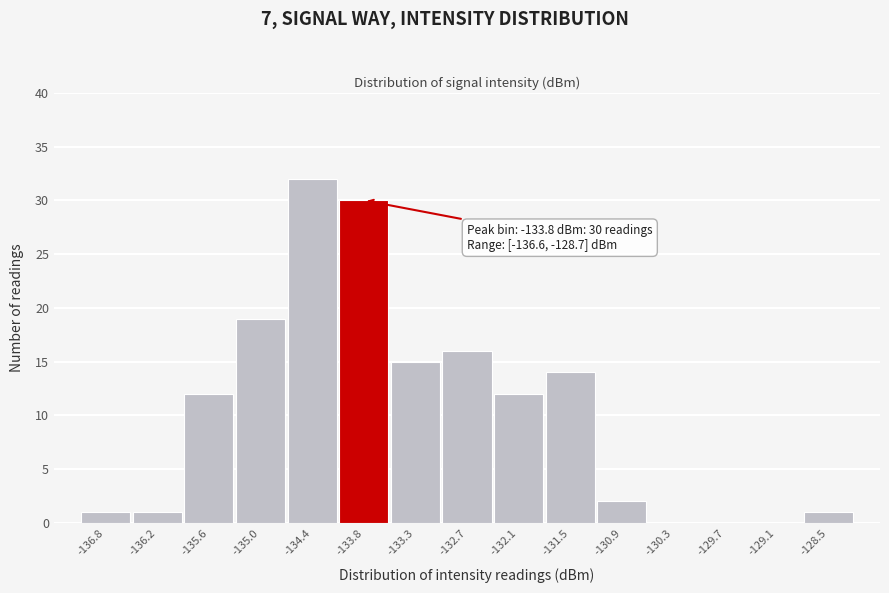

Over which range of the x-axis is the bar tallest?

-134.7 to -134.1